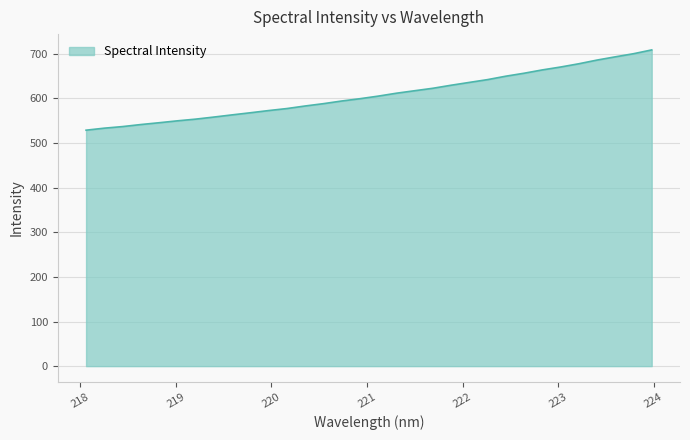

How many values are below 605?

16